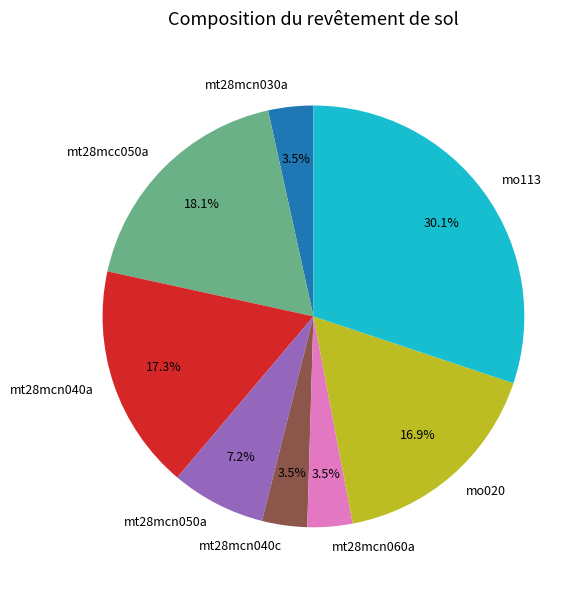

Which slice is the largest?

mo113